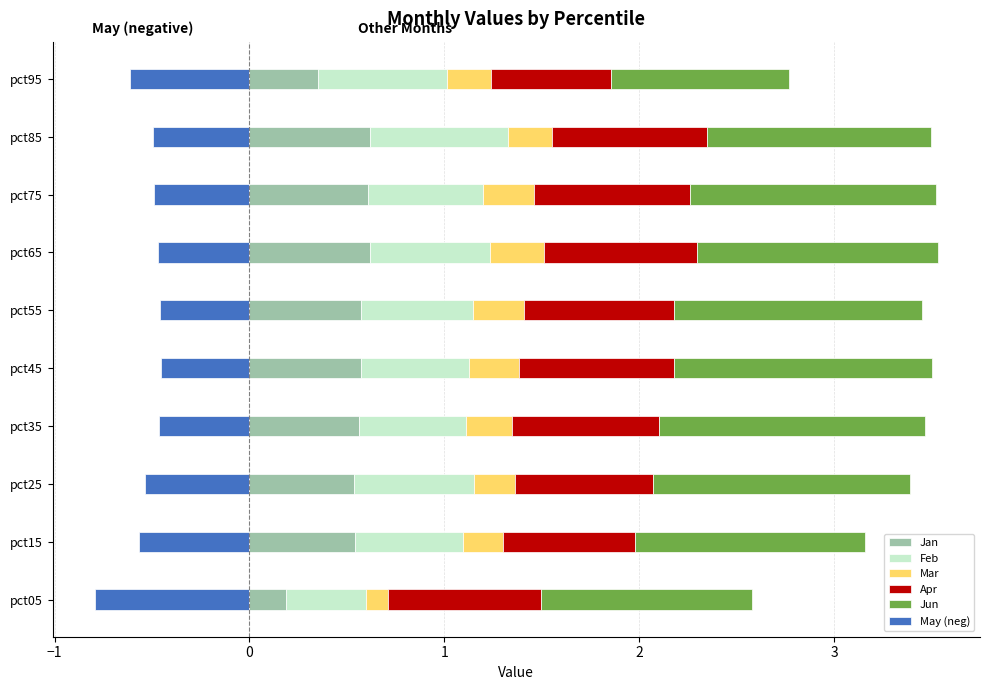

What is the difference between the maximum and minimum values in the Apr series?

0.2